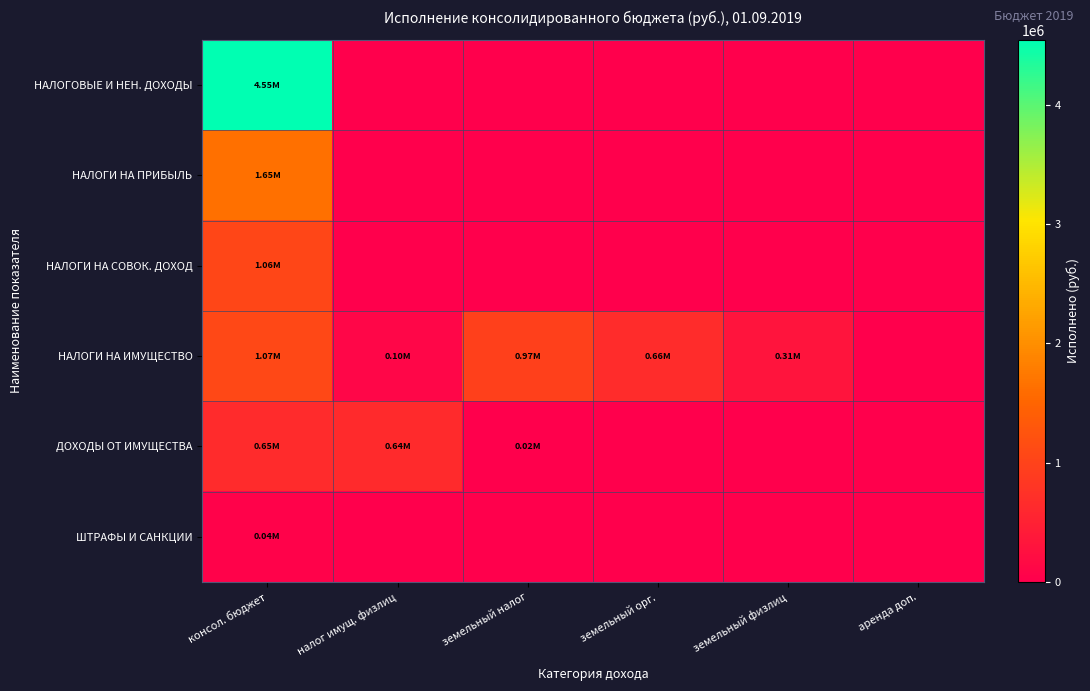

Reading left to right, what are all the values shown in this chart?

НАЛОГОВЫЕ И НЕН. ДОХОДЫ: консол. бюджет=4545744.9	налог имущ. физлиц=0.0	земельный налог=0.0	земельный орг.=0.0	земельный физлиц=0.0	аренда доп.=0.0
НАЛОГИ НА ПРИБЫЛЬ: консол. бюджет=1648026.9	налог имущ. физлиц=0.0	земельный налог=0.0	земельный орг.=0.0	земельный физлиц=0.0	аренда доп.=0.0
НАЛОГИ НА СОВОК. ДОХОД: консол. бюджет=1055156.6	налог имущ. физлиц=0.0	земельный налог=0.0	земельный орг.=0.0	земельный физлиц=0.0	аренда доп.=0.0
НАЛОГИ НА ИМУЩЕСТВО: консол. бюджет=1068809.7	налог имущ. физлиц=95096.2	земельный налог=973713.5	земельный орг.=663273.4	земельный физлиц=310440.1	аренда доп.=0.0
ДОХОДЫ ОТ ИМУЩЕСТВА: консол. бюджет=654045.6	налог имущ. физлиц=637774.8	земельный налог=16270.8	земельный орг.=0.0	земельный физлиц=0.0	аренда доп.=0.0
ШТРАФЫ И САНКЦИИ: консол. бюджет=44626.2	налог имущ. физлиц=0.0	земельный налог=0.0	земельный орг.=0.0	земельный физлиц=0.0	аренда доп.=0.0